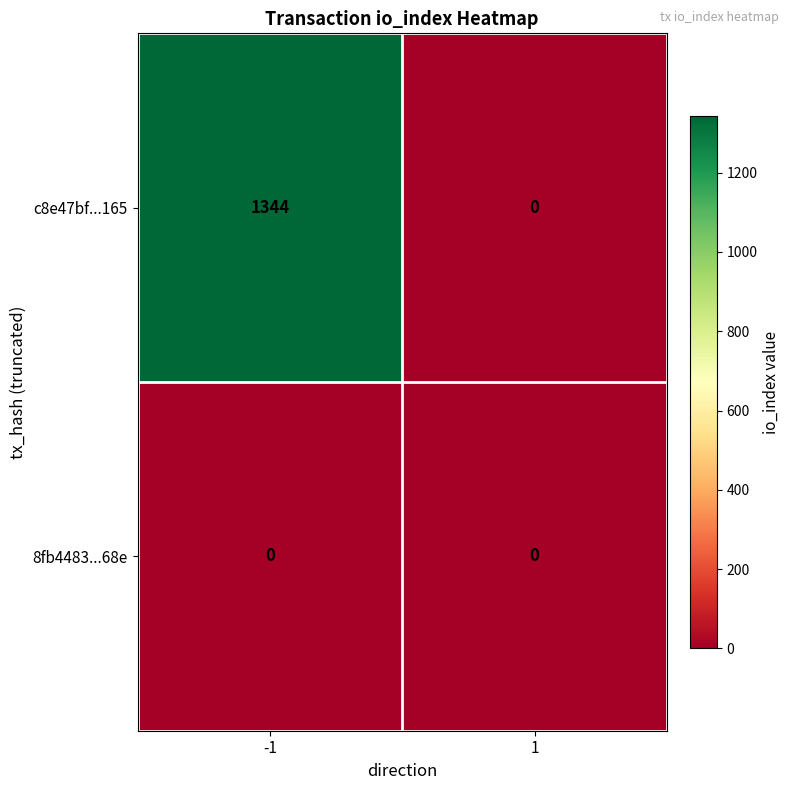

At -1, list the series in order from largest to smallest.

c8e47bf...165, 8fb4483...68e